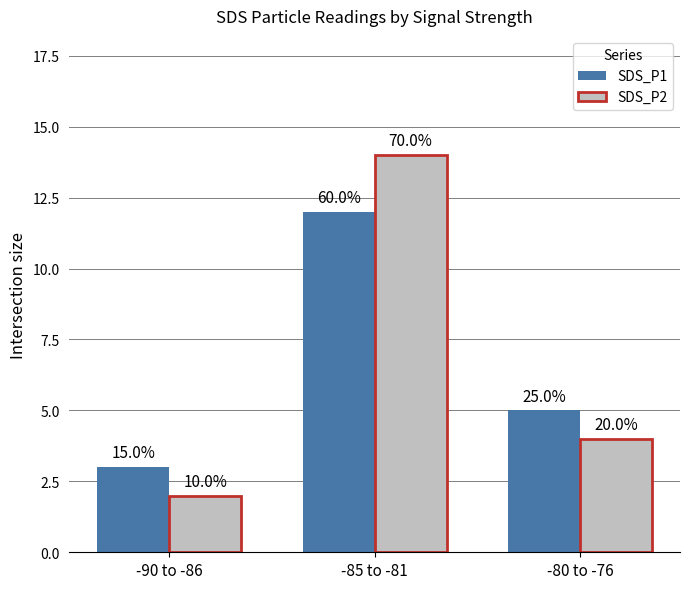

What is the minimum value for SDS_P1?

3